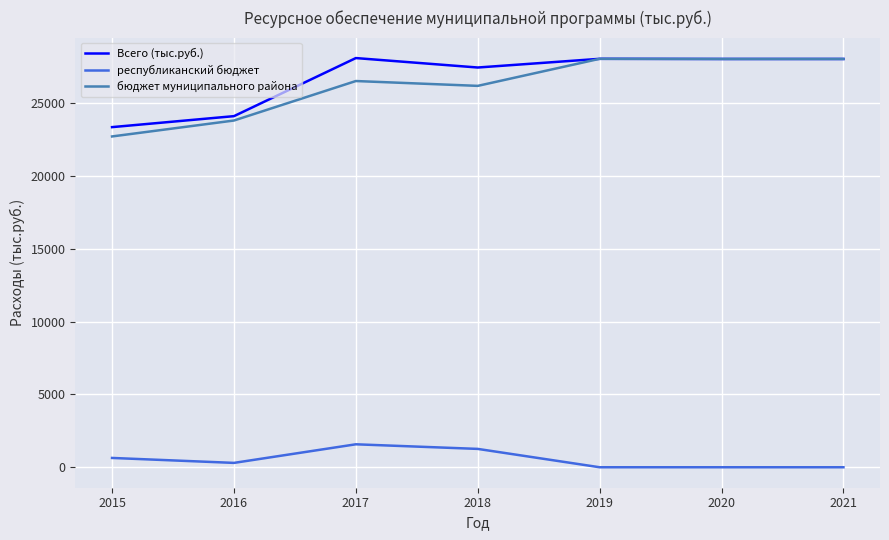

True or false: Всего (тыс.руб.) and республиканский бюджет intersect in this chart.

False